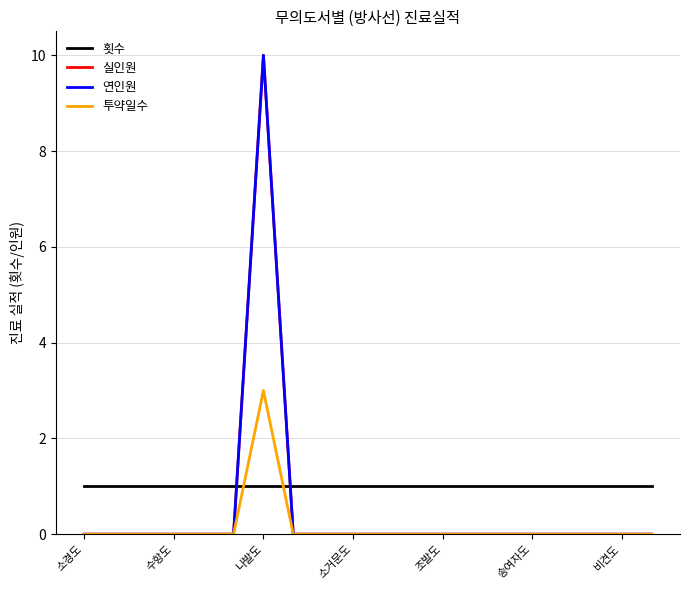

Is this an area chart (filled region under the line)?

No